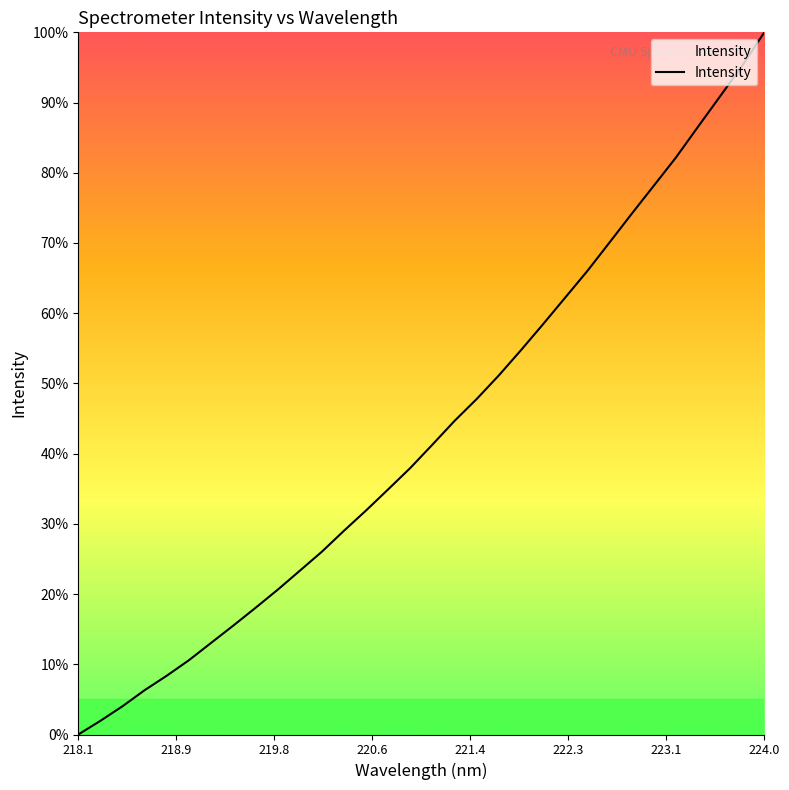

What is the maximum value shown in the chart?

100.0